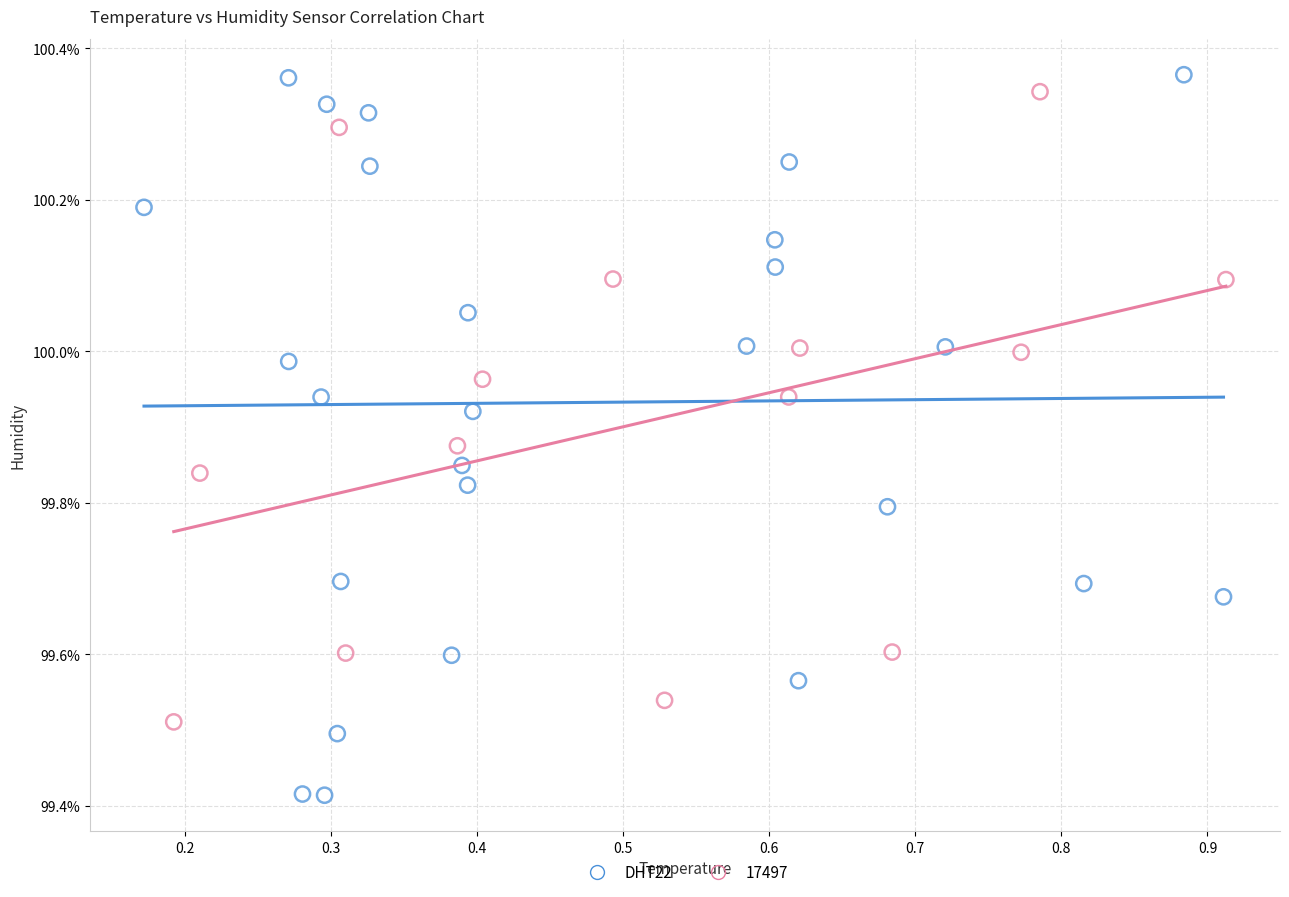

Which series has the widest spread of Y values?

DHT22